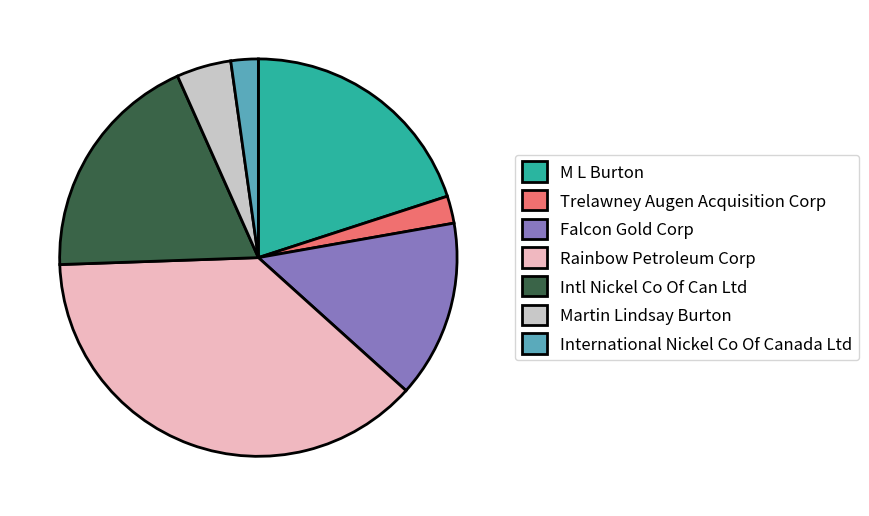

Which has a higher value, Intl Nickel Co Of Can Ltd or Falcon Gold Corp?

Intl Nickel Co Of Can Ltd